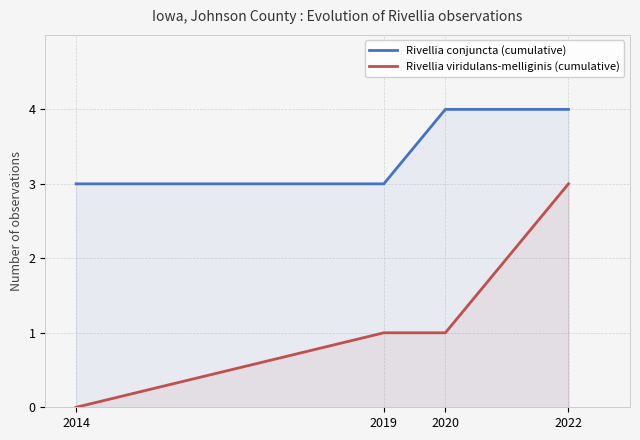

What is the value of the Rivellia viridulans-melliginis (cumulative) point at the 4th from the left?

3